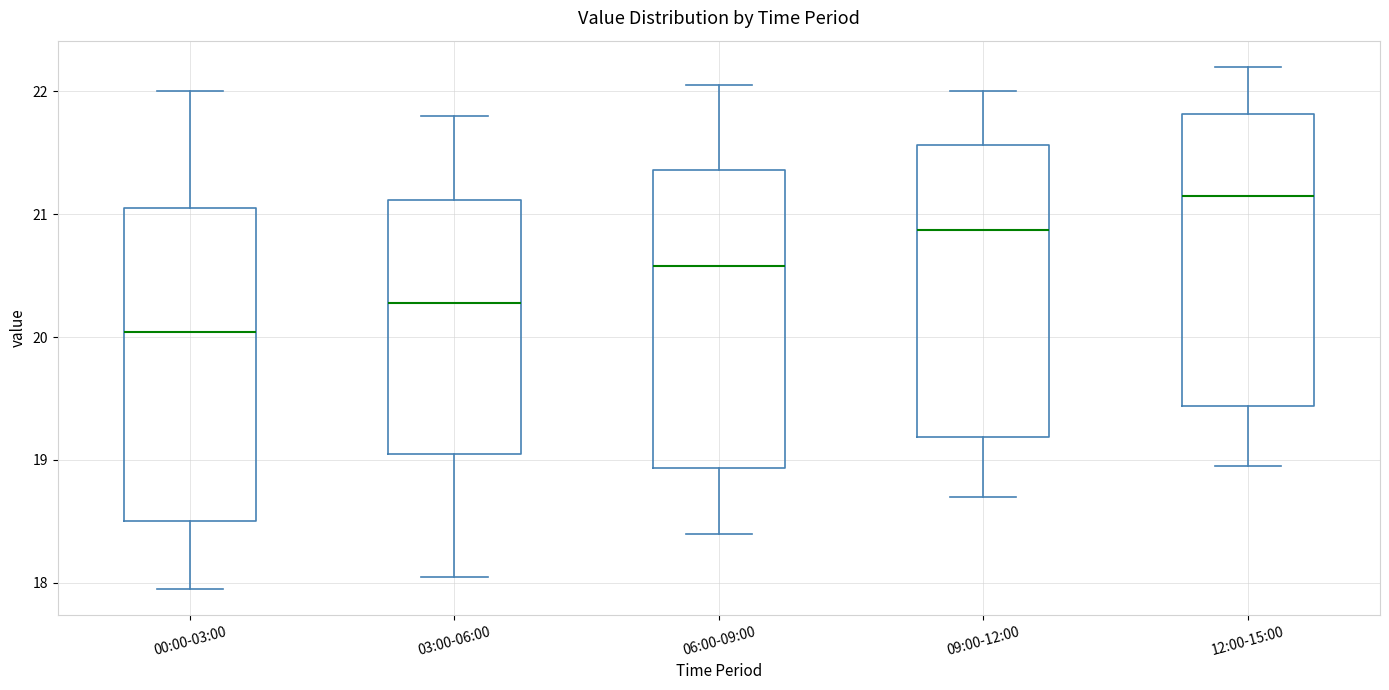

Reading left to right, read every box against the y-axis: the position of its median line, the range the box covers, and the ends of its whiskers. The values are not printed on the chart, so give them approximately, as read against the axis.

00:00-03:00: median 20.0, box 18.5 to 21.0, whiskers 18.0 to 22.0
03:00-06:00: median 20.3, box 19.1 to 21.1, whiskers 18.1 to 21.8
06:00-09:00: median 20.6, box 18.9 to 21.4, whiskers 18.4 to 22.1
09:00-12:00: median 20.9, box 19.2 to 21.6, whiskers 18.7 to 22.0
12:00-15:00: median 21.2, box 19.4 to 21.8, whiskers 19.0 to 22.2